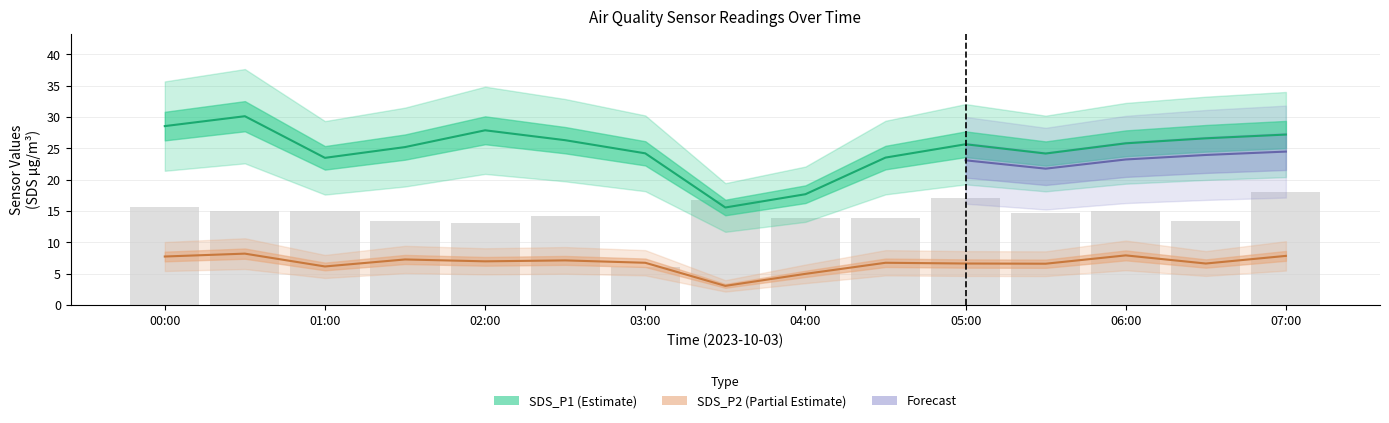

Between 01:00 and 04:00, which is larger?

01:00